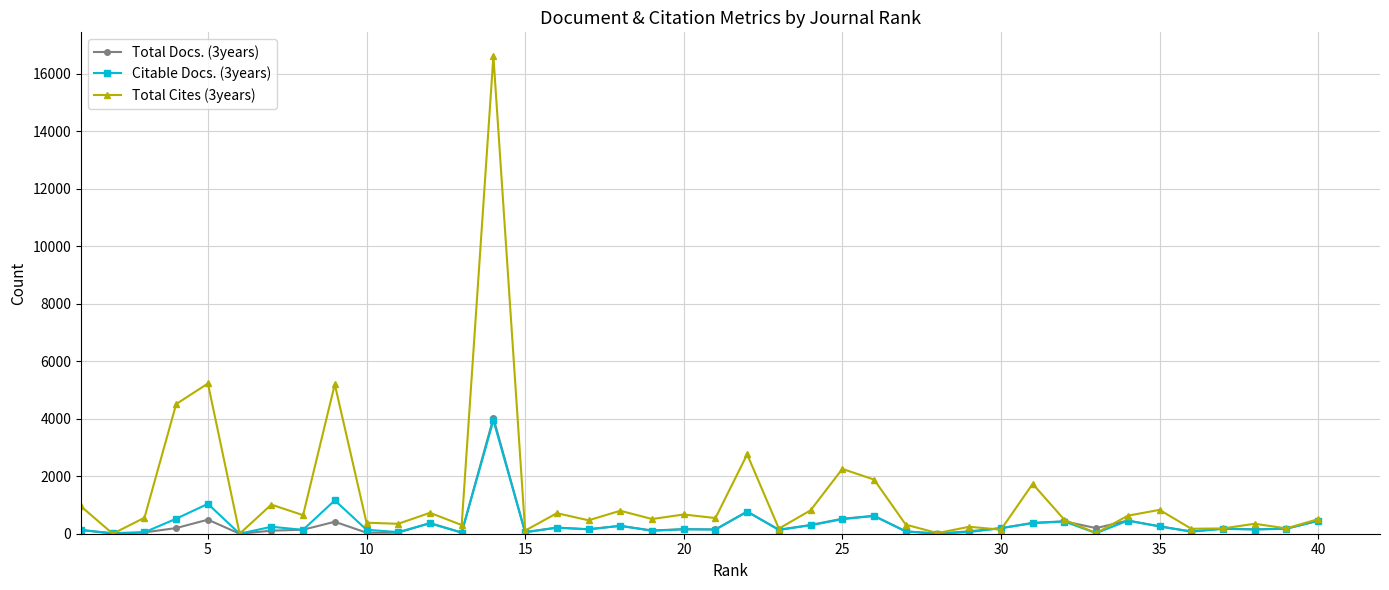

Which series has the widest spread of values?

Total Cites (3years)